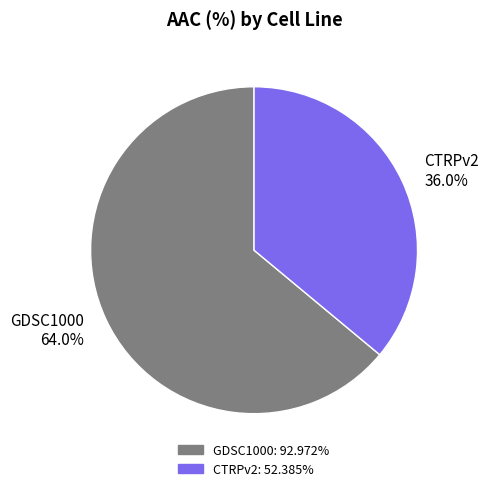

The GDSC1000 slice represents 58% of the pie. True or false?

False